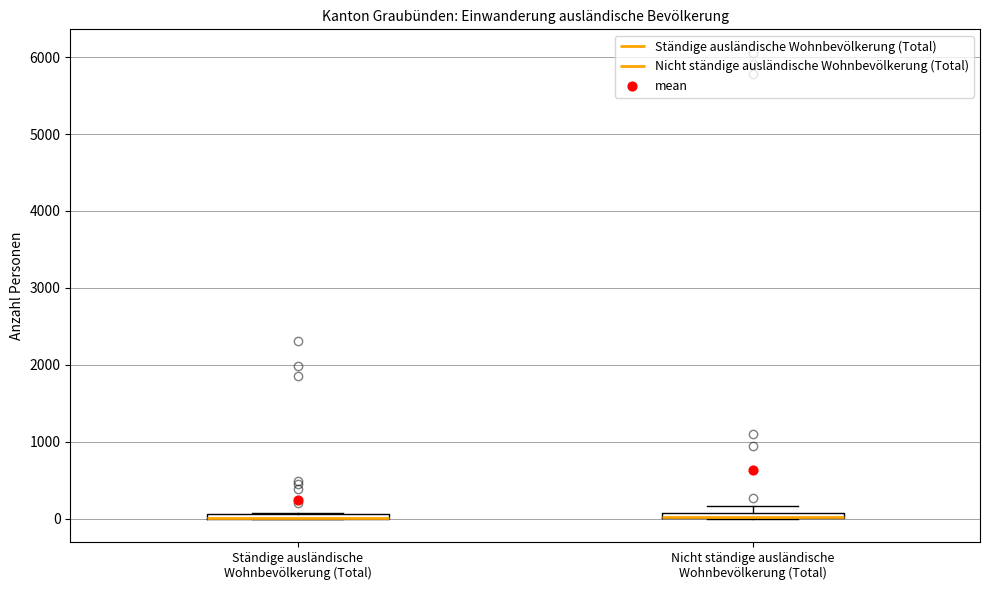

Where is the upper edge of the box for Ständige ausländische Wohnbevölkerung (Total) on the y-axis? The values are not printed on the chart, so give them approximately, as read against the axis.

100